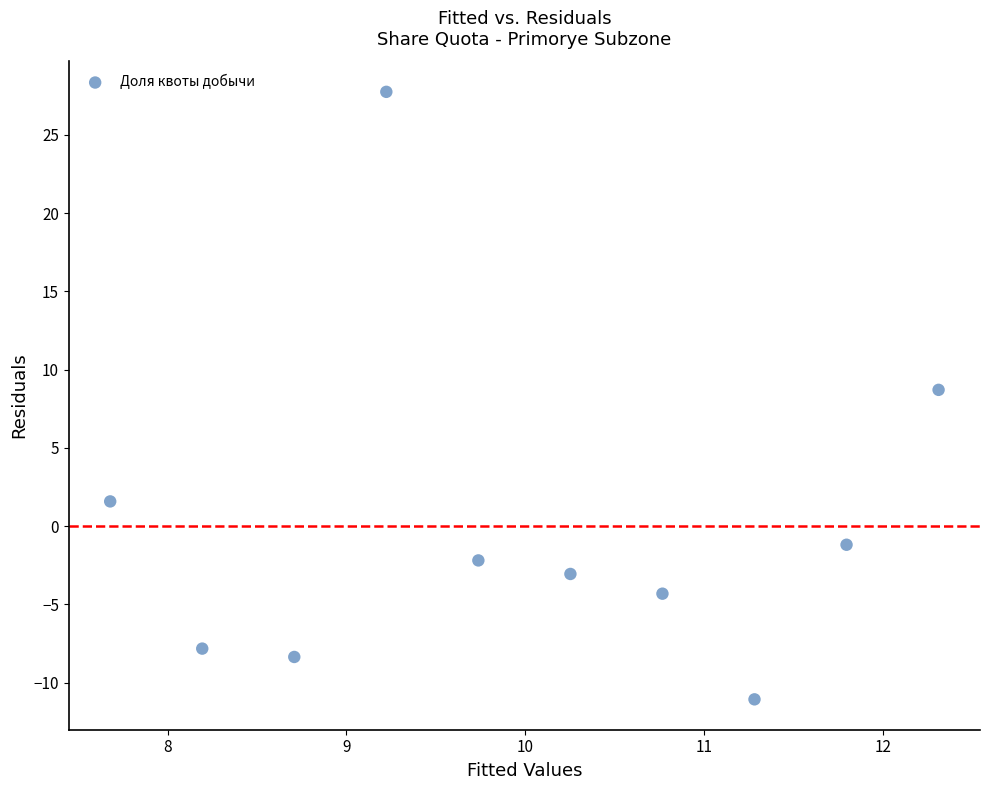

What is the range of Y values (max minus min)?

38.8